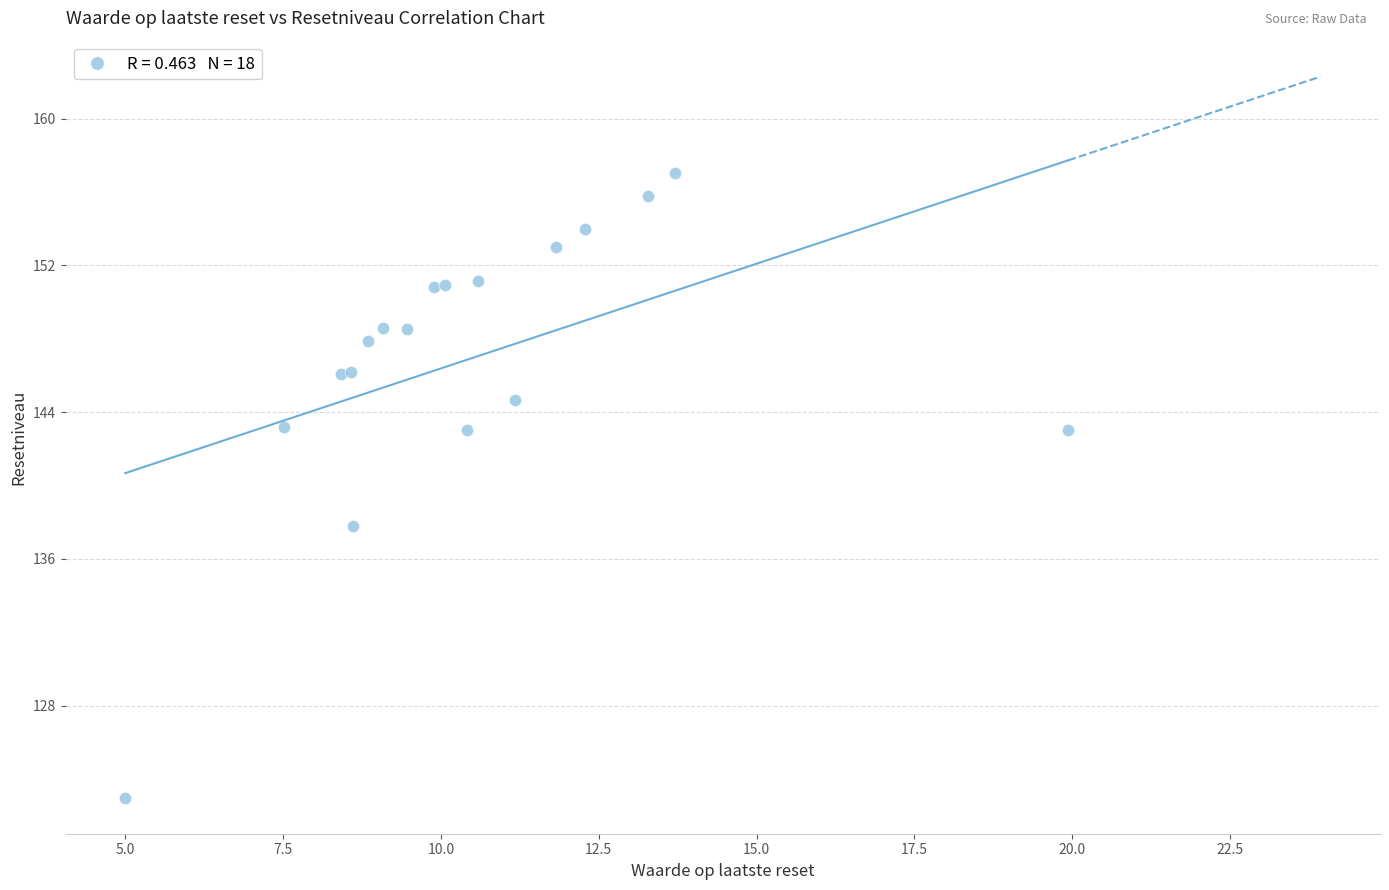

What Y value in the scatter plot is closest to 140?

137.8